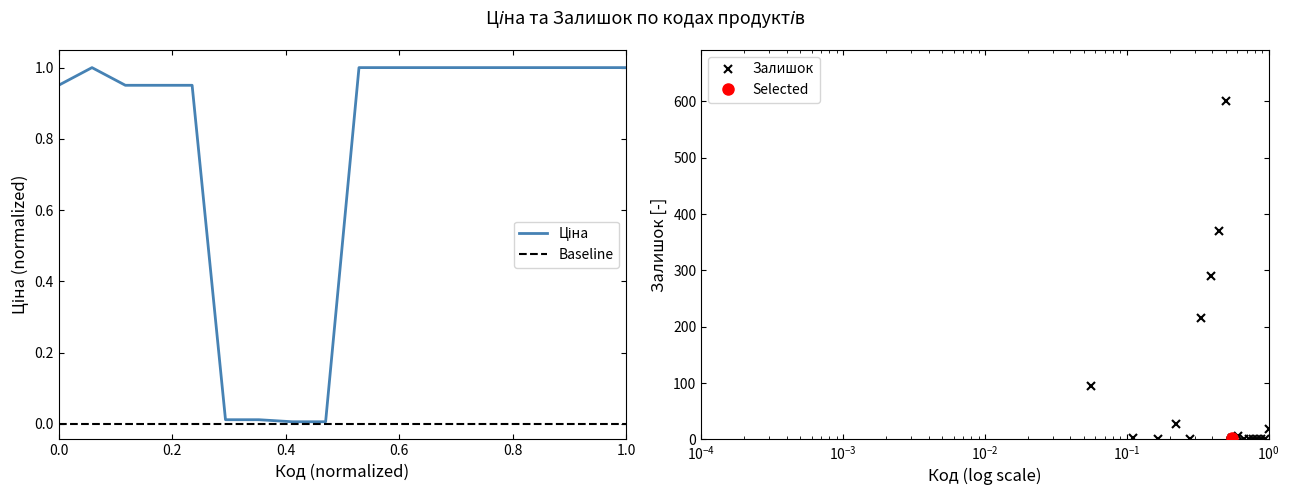

Does the chart display data point markers on the line(s)?

No